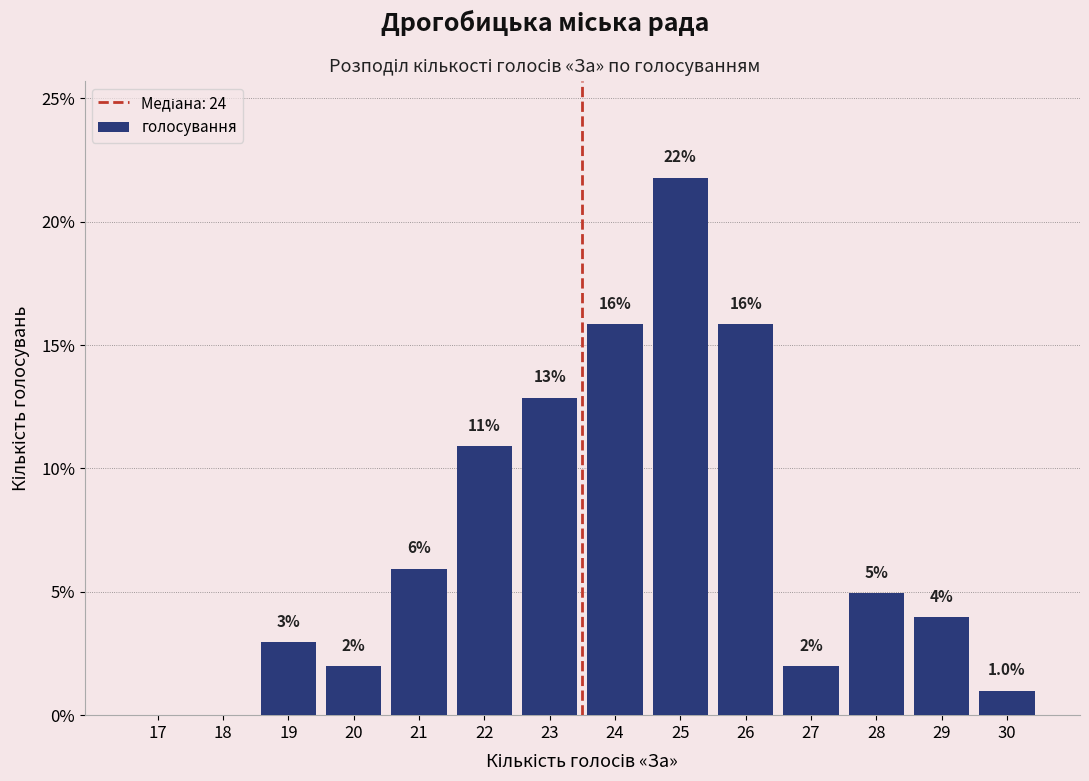

Which category has the highest value across all series?

25